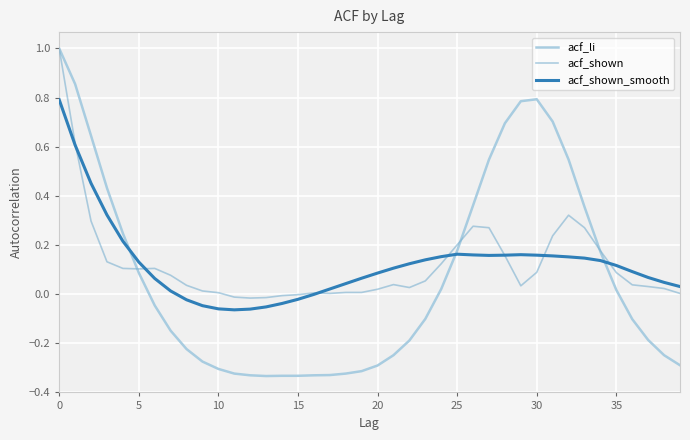

In acf_shown_smooth, how many points are higher than both neighbors (excluding endpoints)?

2